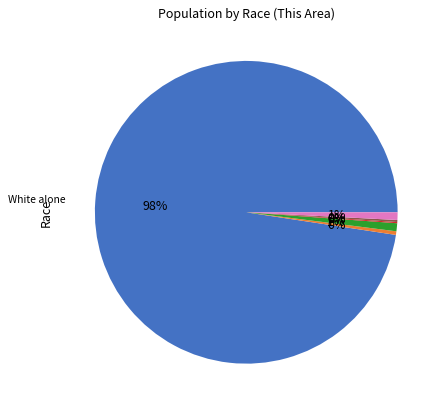

Is there a majority slice in this chart?

Yes